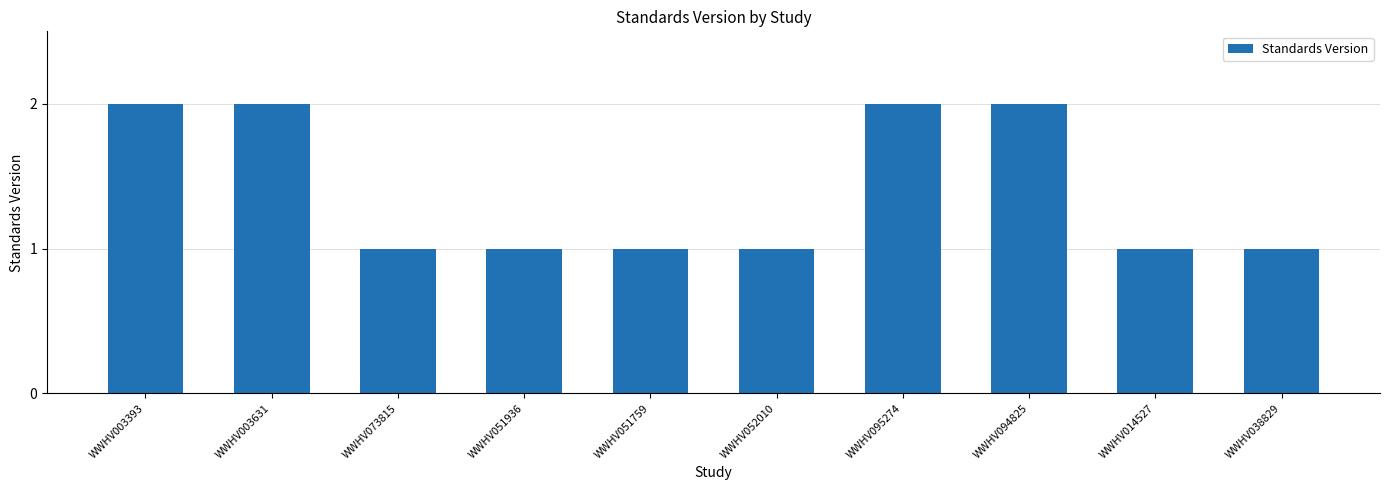

The value at WWHV003393 is 1. True or false?

False